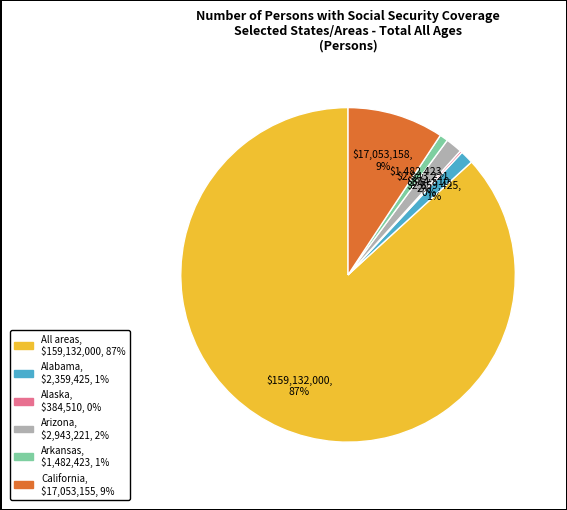

Is there a majority slice in this chart?

Yes